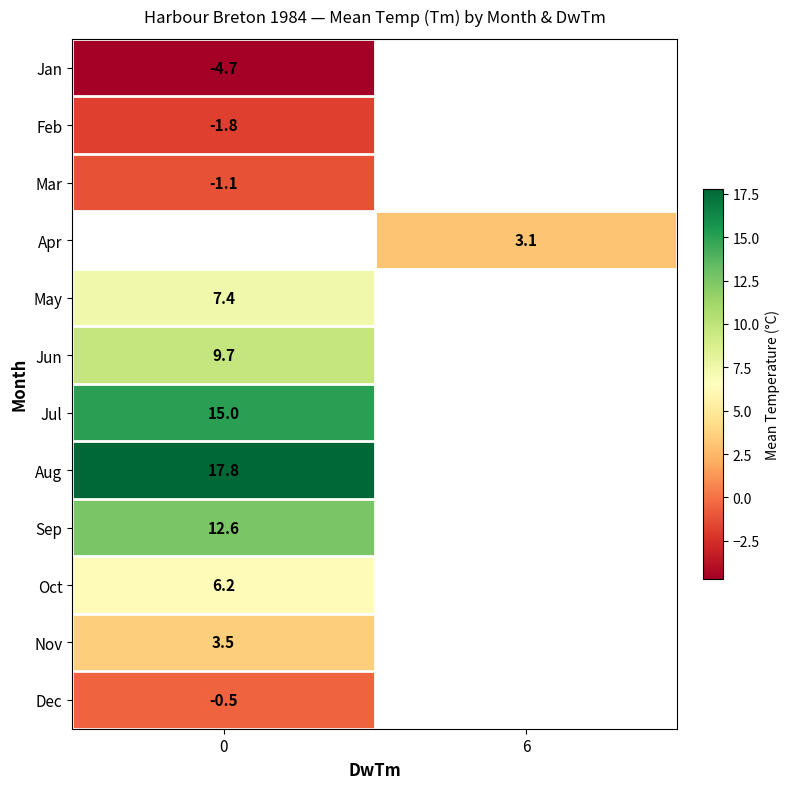

Is the value of Jul at 0 greater than the value of Feb at 0?

Yes